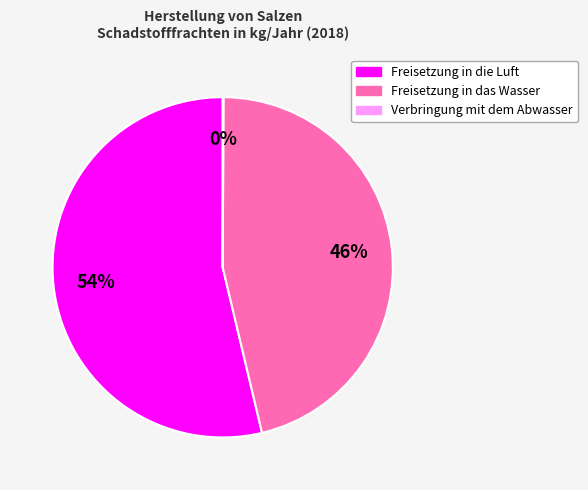

To the nearest percent, what is the average slice percentage?

33%